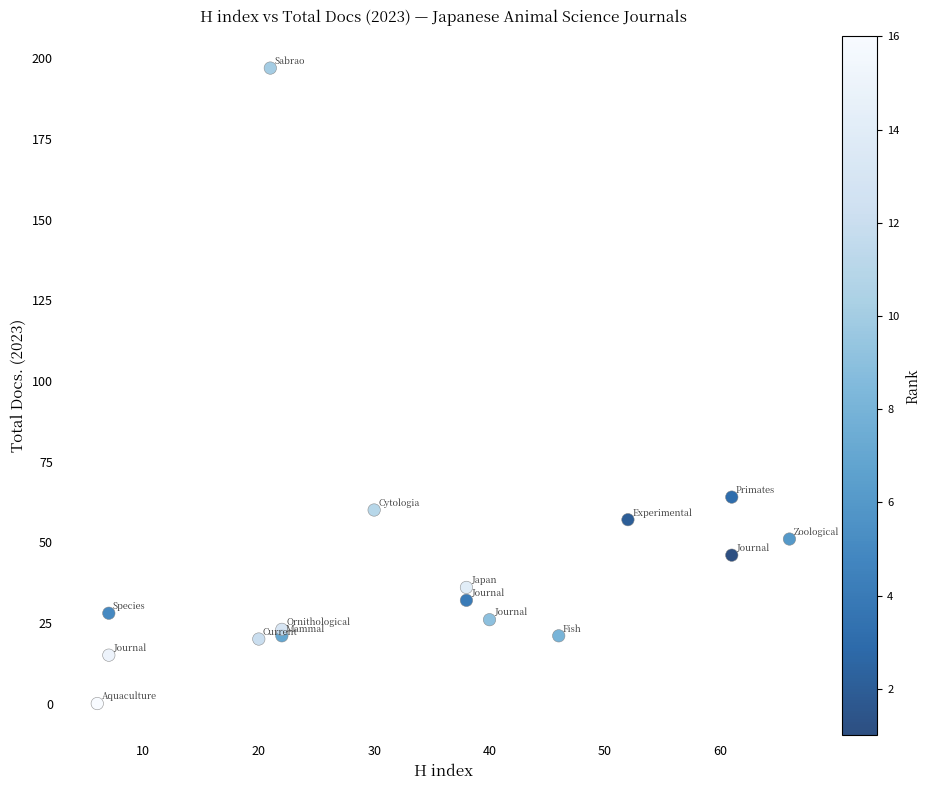

What Y value in the scatter plot is closest to 98?

64